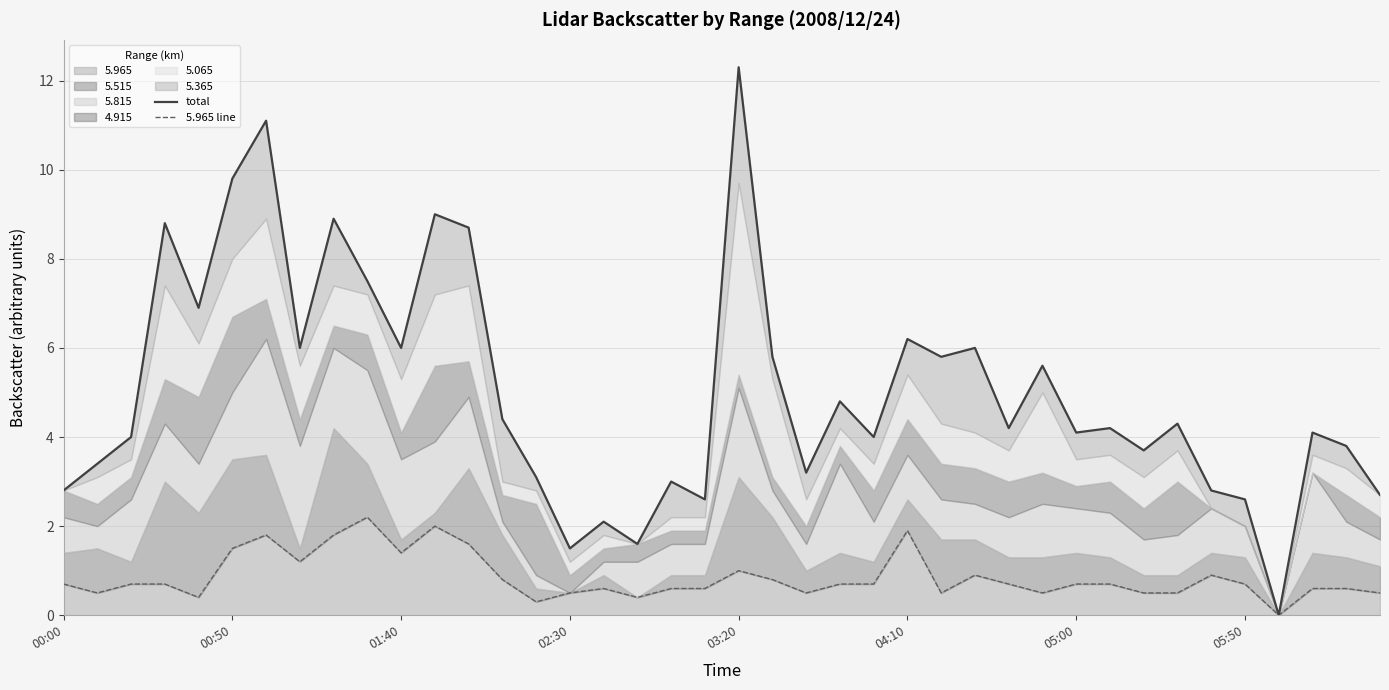

In total, how many points are lower than both neighbors (excluding endpoints)?

13